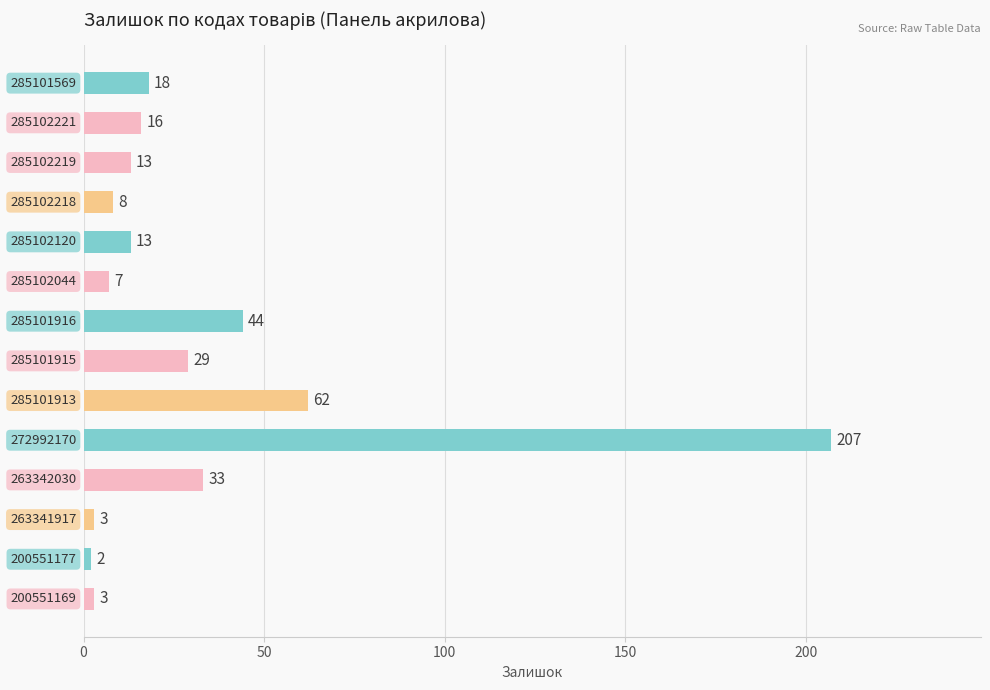

Reading top to bottom, transcribe all the data shown in this chart.

18	16	13	8	13	7	44	29	62	207	33	3	2	3